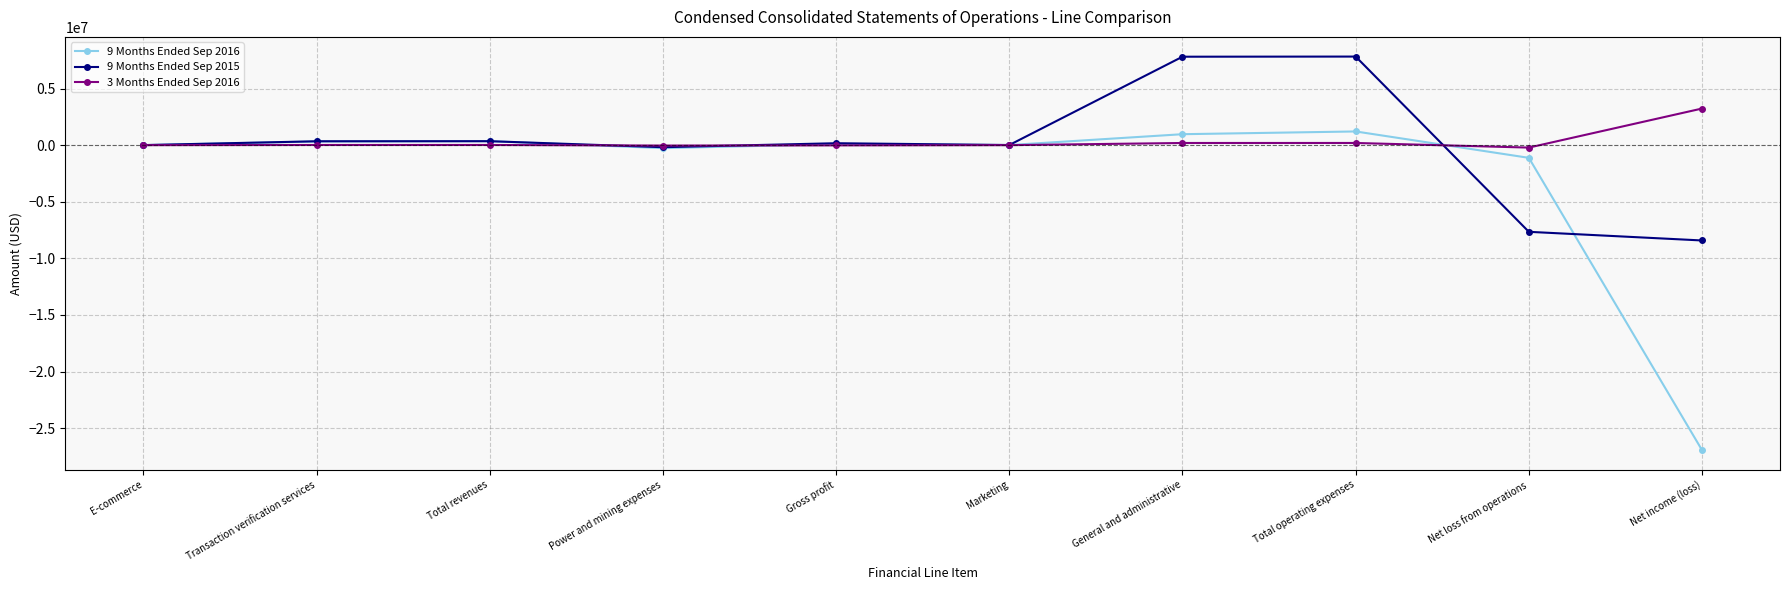

Is this an area chart (filled region under the line)?

No